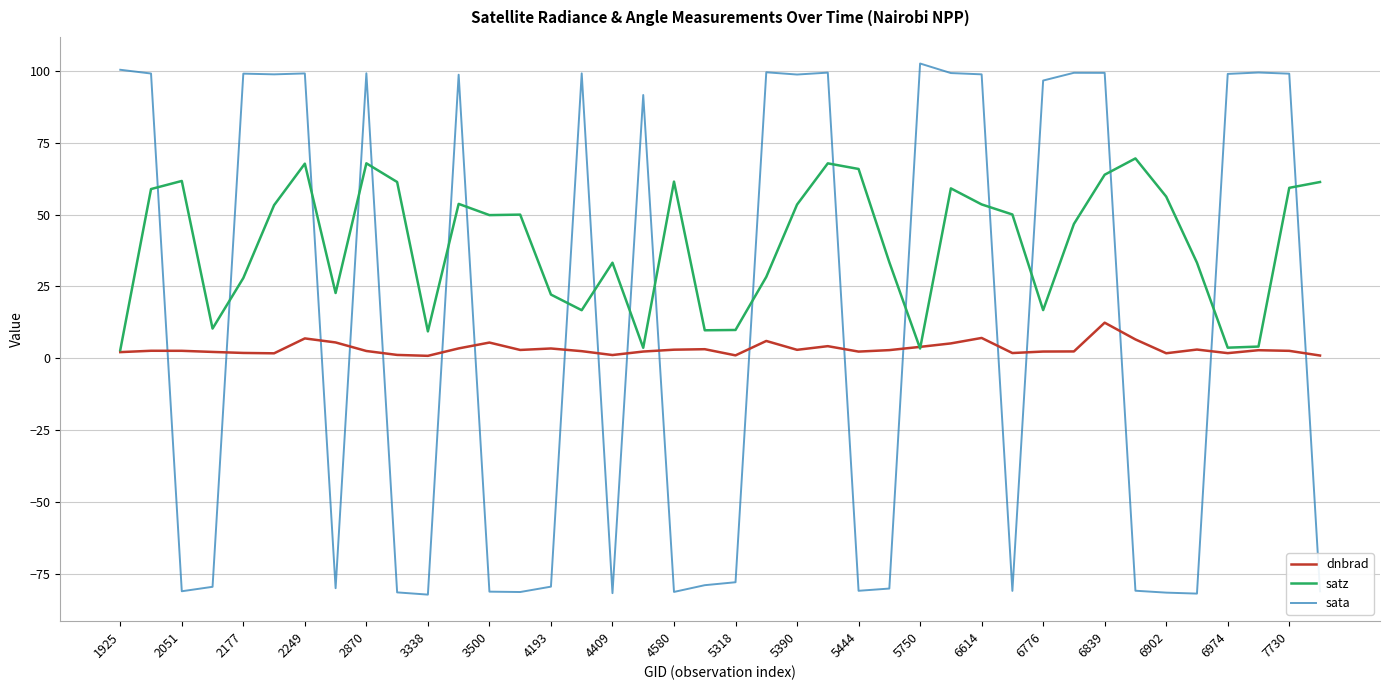

How many times do sata and dnbrad cross each other?

19